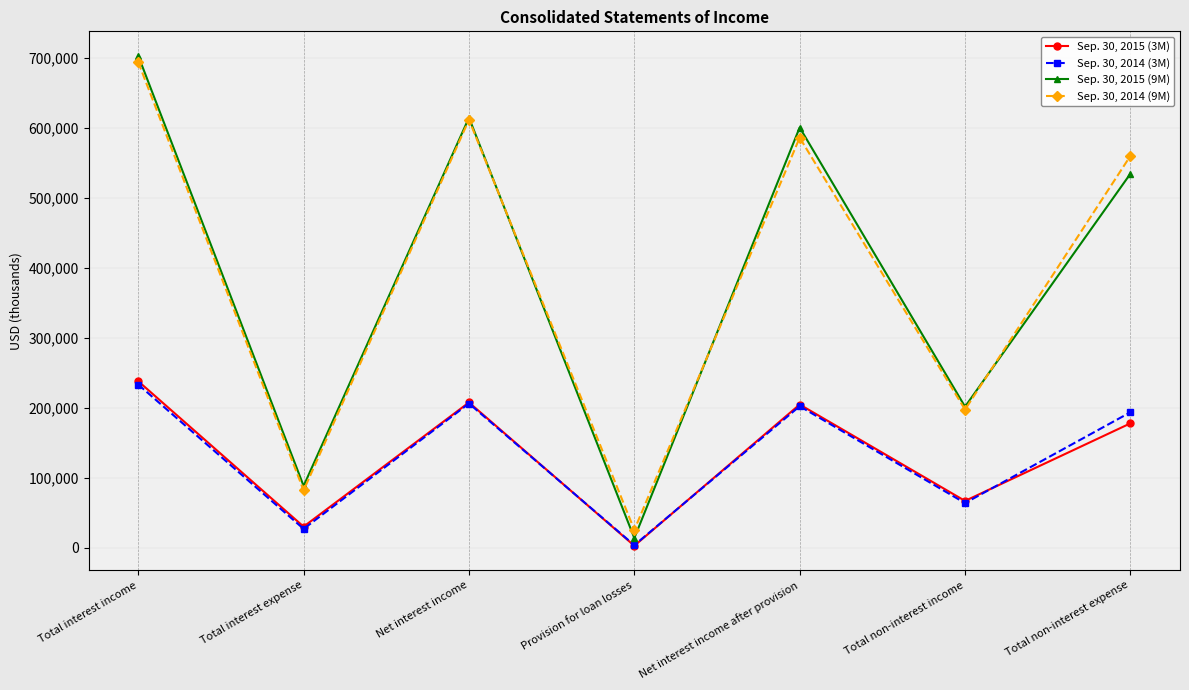

Which category has the highest value across all series?

Total interest income